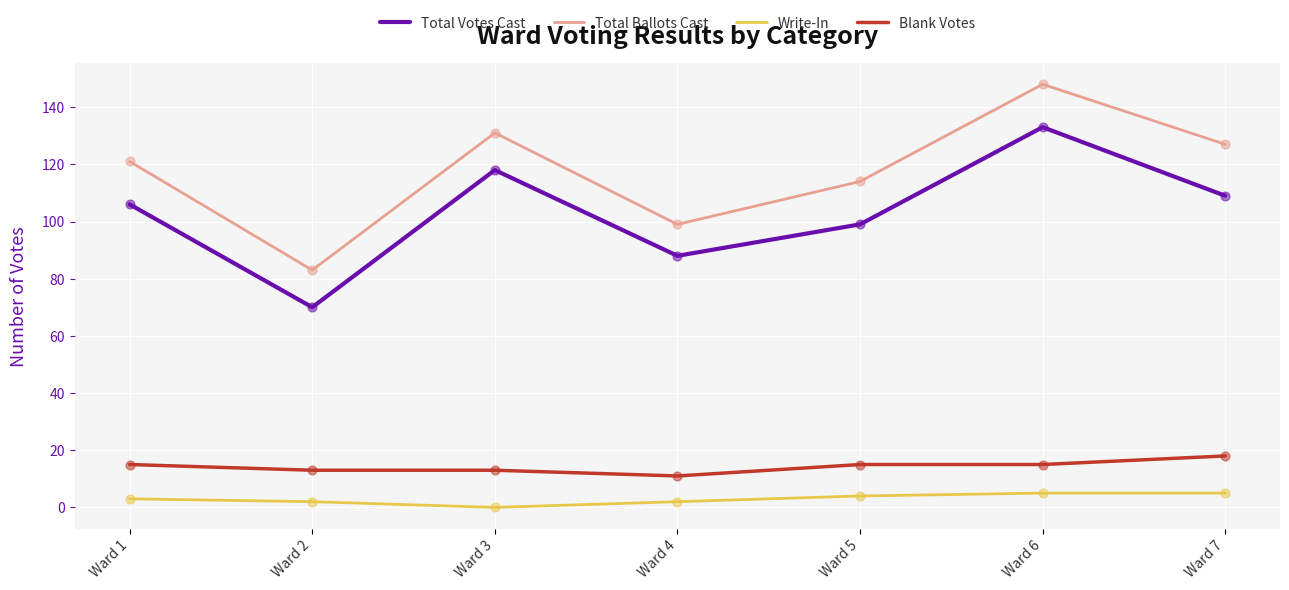

Which series changed the most between Ward 6 and Ward 7?

Total Votes Cast